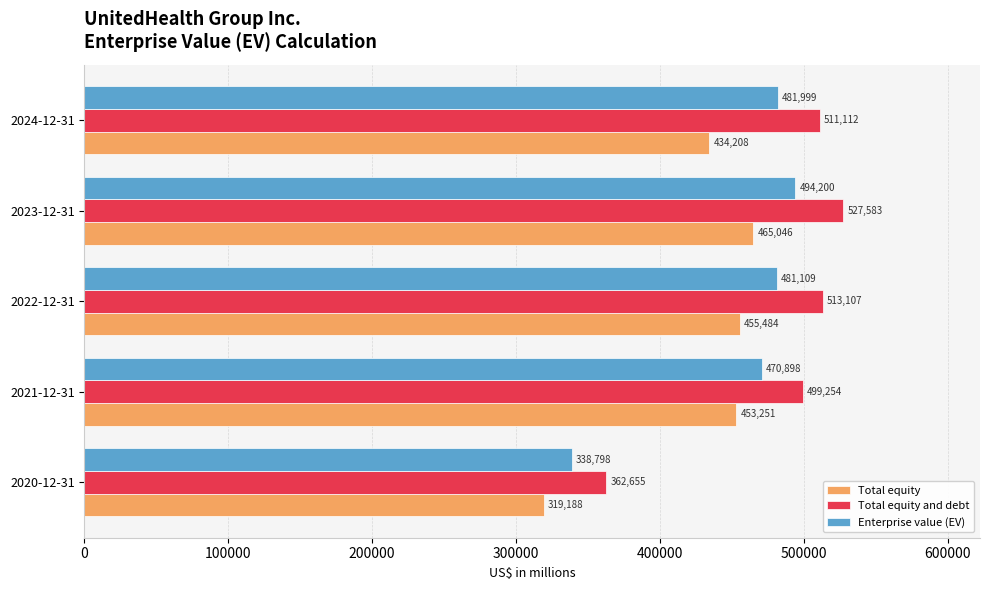

What is the greatest value displayed?

527583